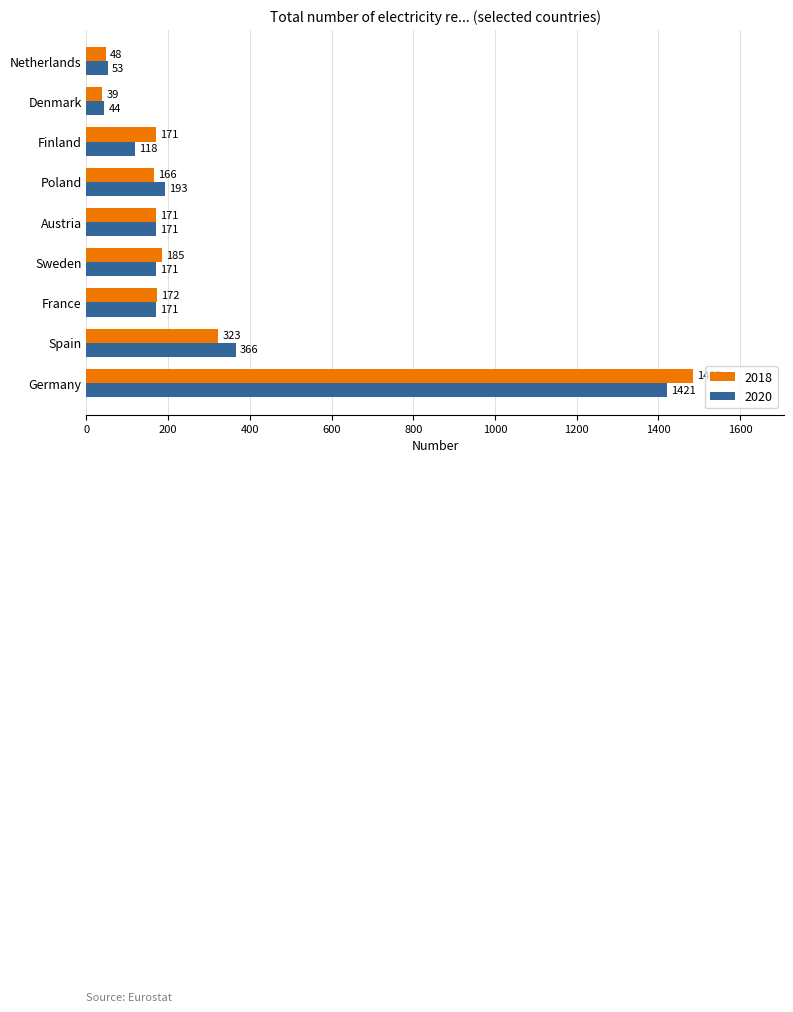

At how many categories does at least one series exceed 142?

7